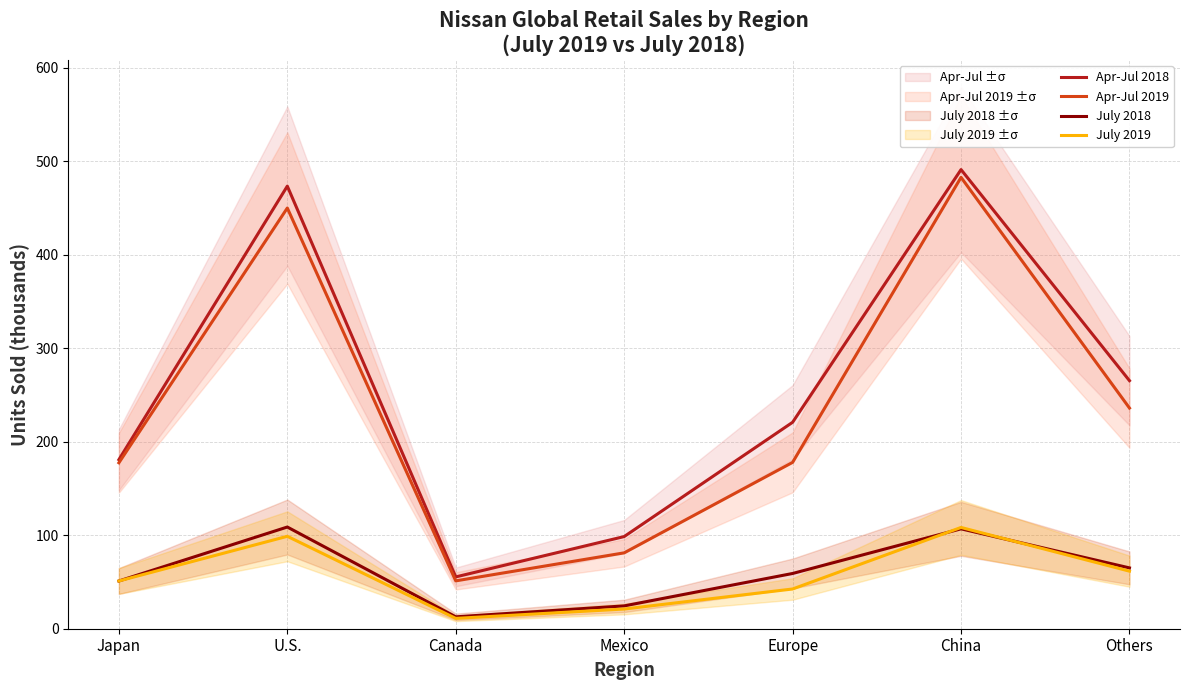

What is the label of the 2nd point from the right?

China